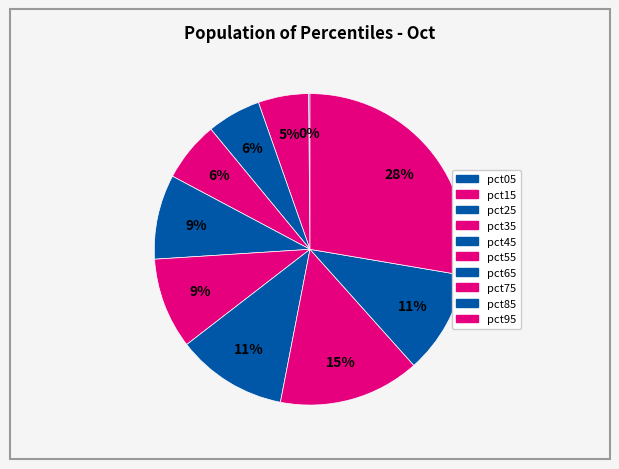

Is it true that pct25 is 1% of the pie?

False